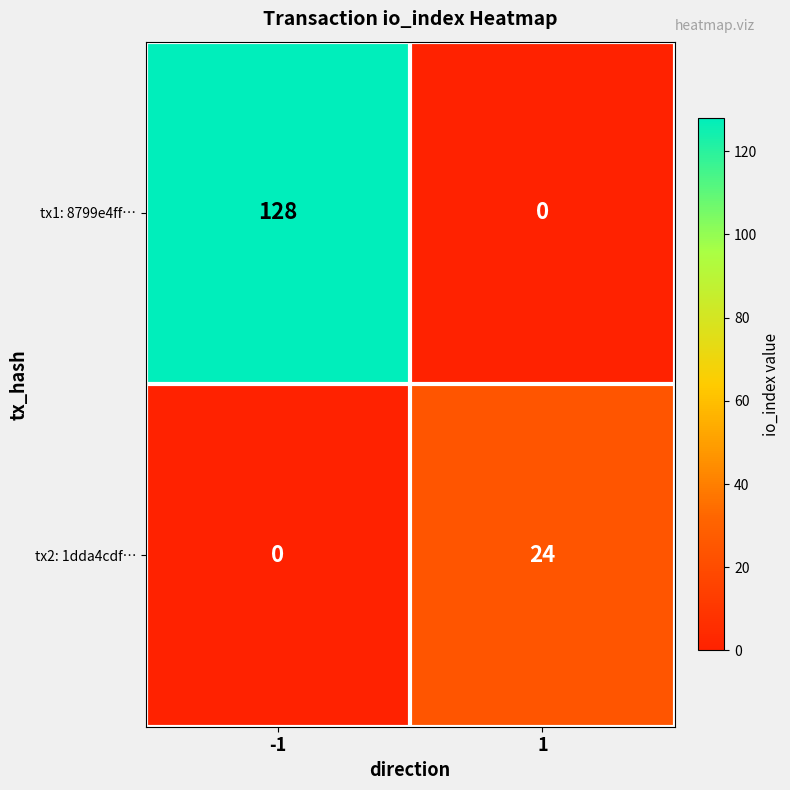

What value does the tx2: 1dda4cdf… series have at 1, to the nearest 5?

25